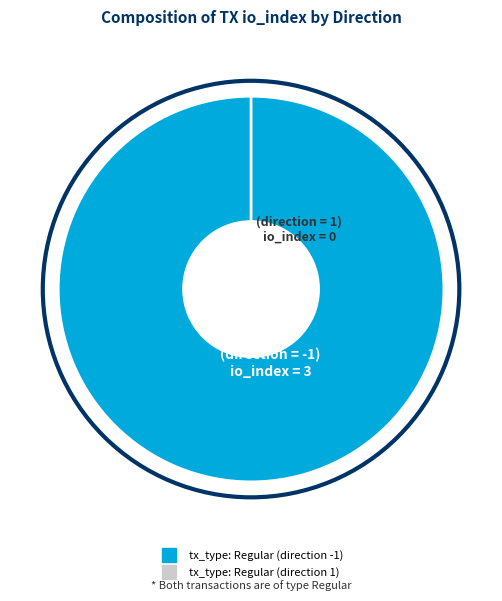

To the nearest percent, what is the combined percentage of tx_type: Regular (direction 1) and tx_type: Regular (direction -1)?

100%